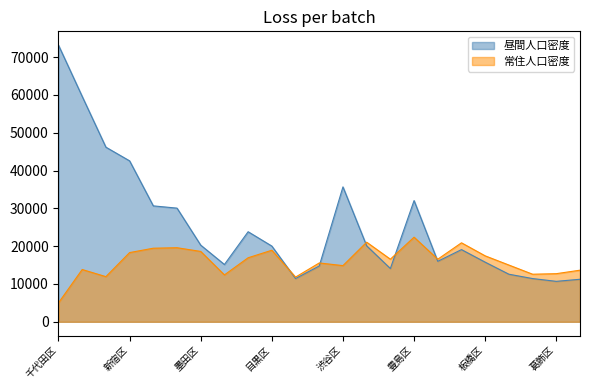

What position from the left is 目黒区?

10